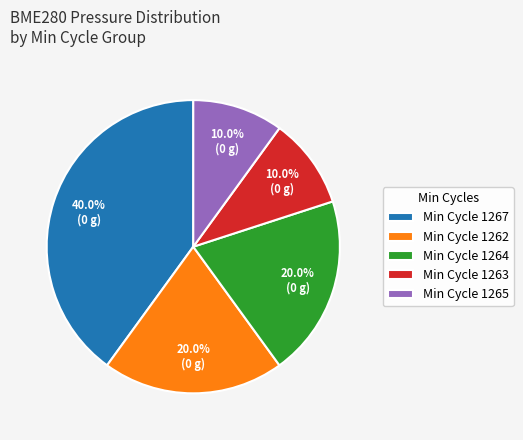

Combined, do Min Cycle 1264 and Min Cycle 1267 account for over 50%?

Yes